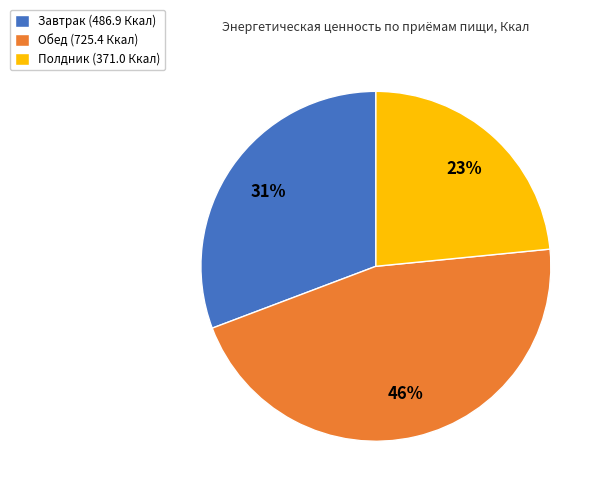

The Полдник slice represents 16% of the pie. True or false?

False